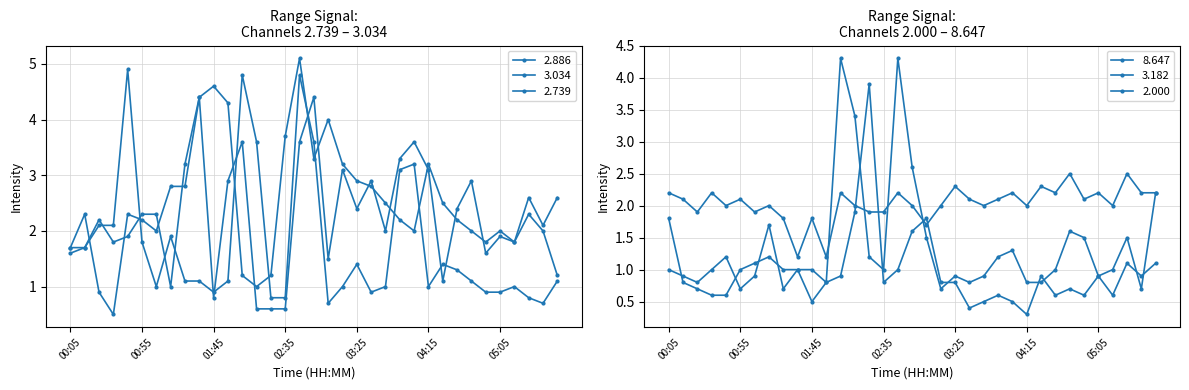

How many times do 2.000 and 2.739 cross each other?

8